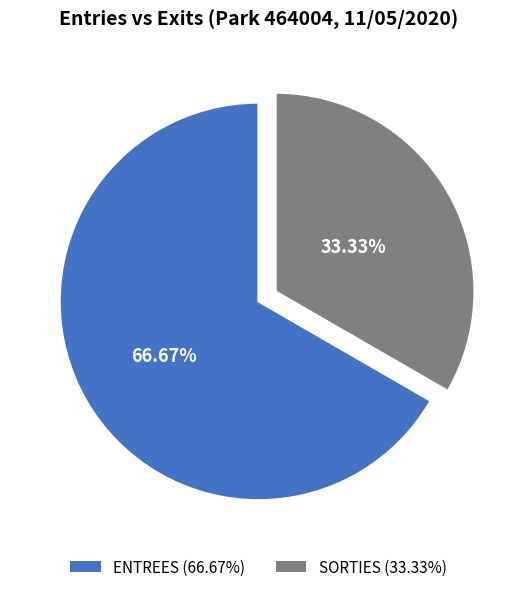

The SORTIES slice represents 33% of the pie. True or false?

True